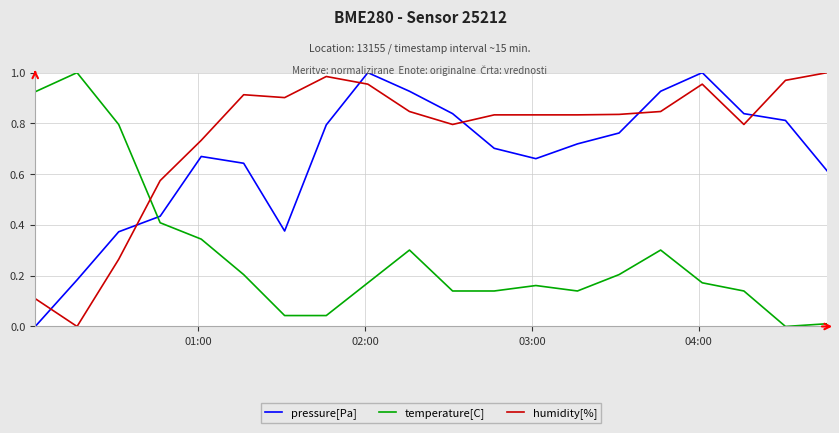

After their last crossing, which series has the higher values: humidity[%] or pressure[Pa]?

humidity[%]